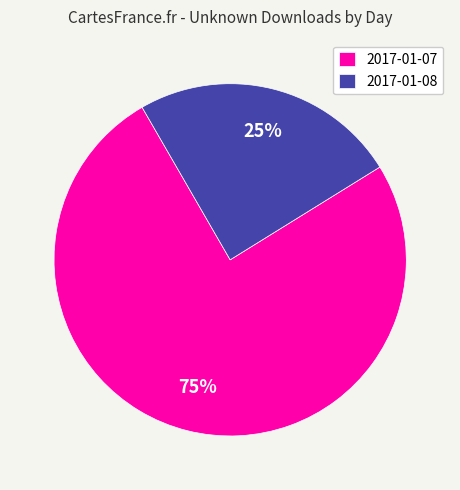

To the nearest percent, what percentage of the pie is 2017-01-07?

75%